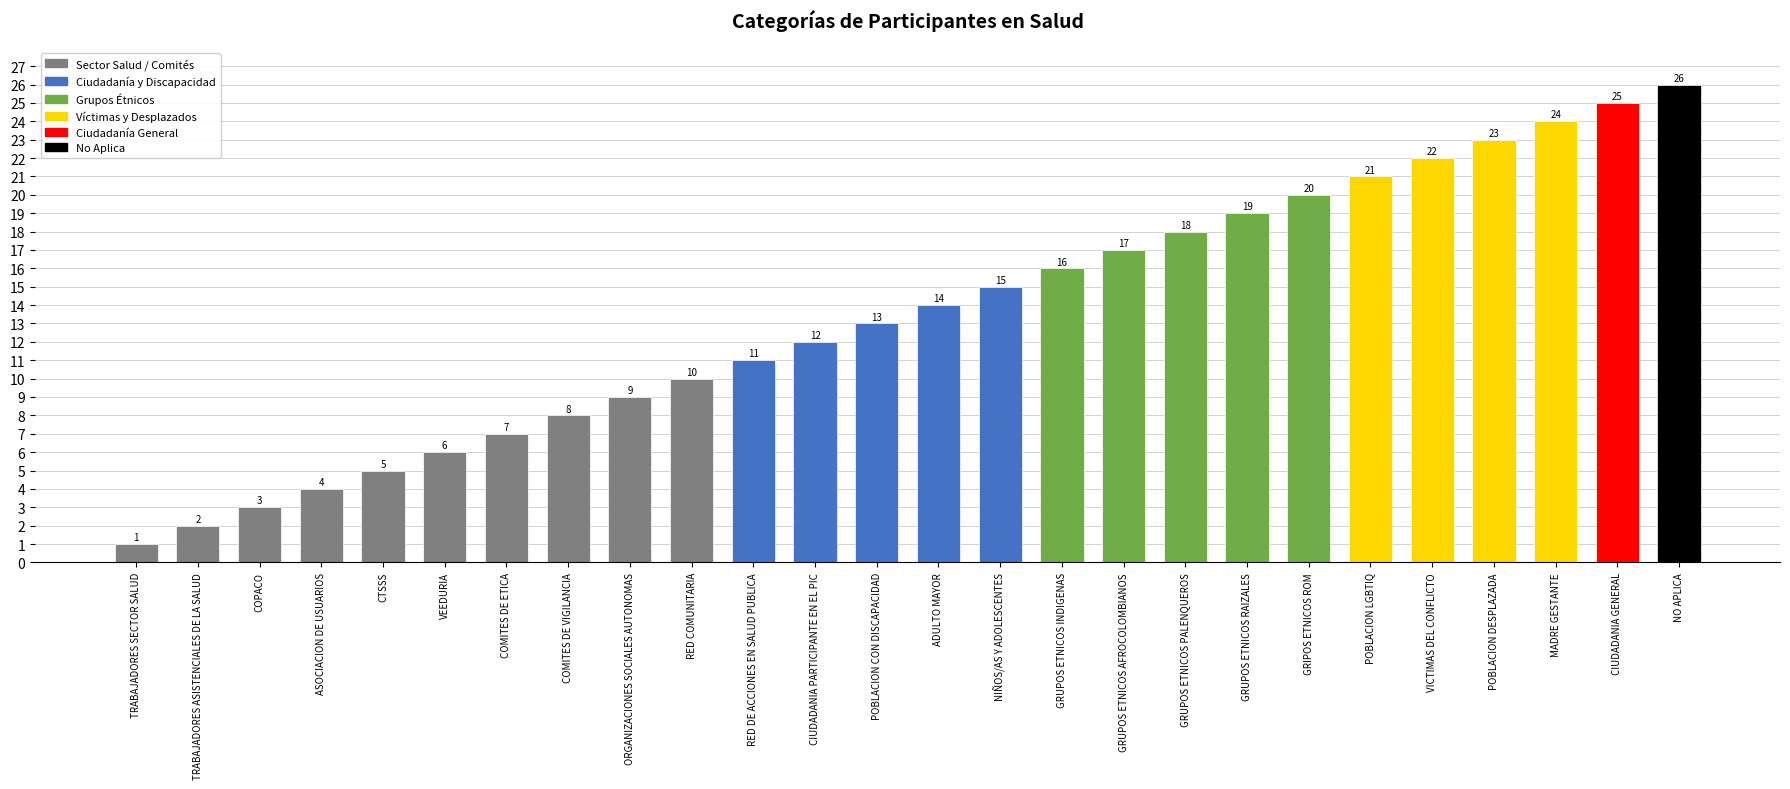

At which category does the chart reach its minimum across all series?

TRABAJADORES SECTOR SALUD